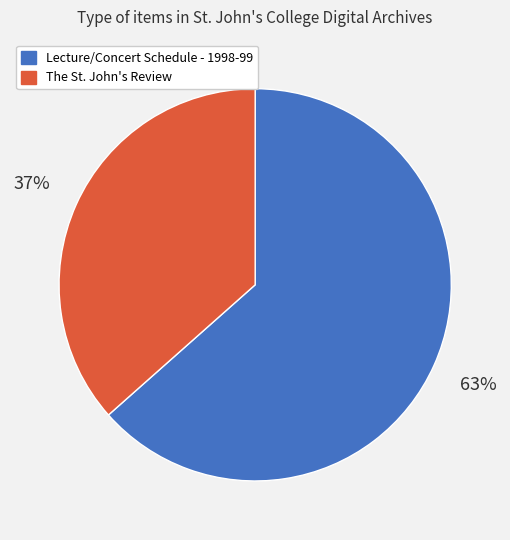

Rank the categories by value from highest to lowest.

Lecture/Concert Schedule - 1998-99, The St. John's Review